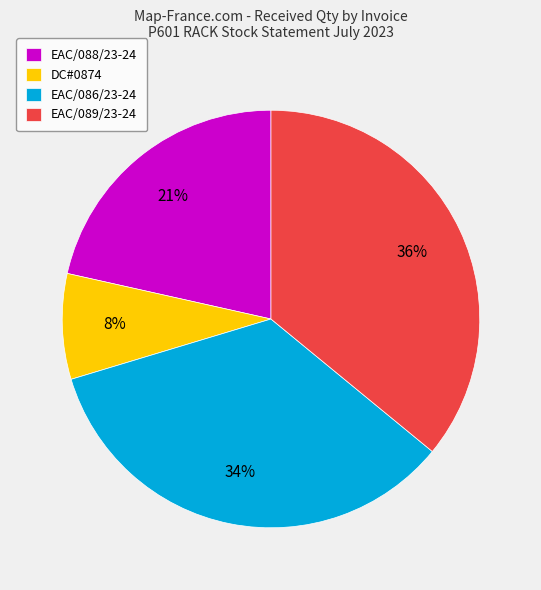

Do EAC/086/23-24 and EAC/089/23-24 together represent more than half of the pie?

Yes